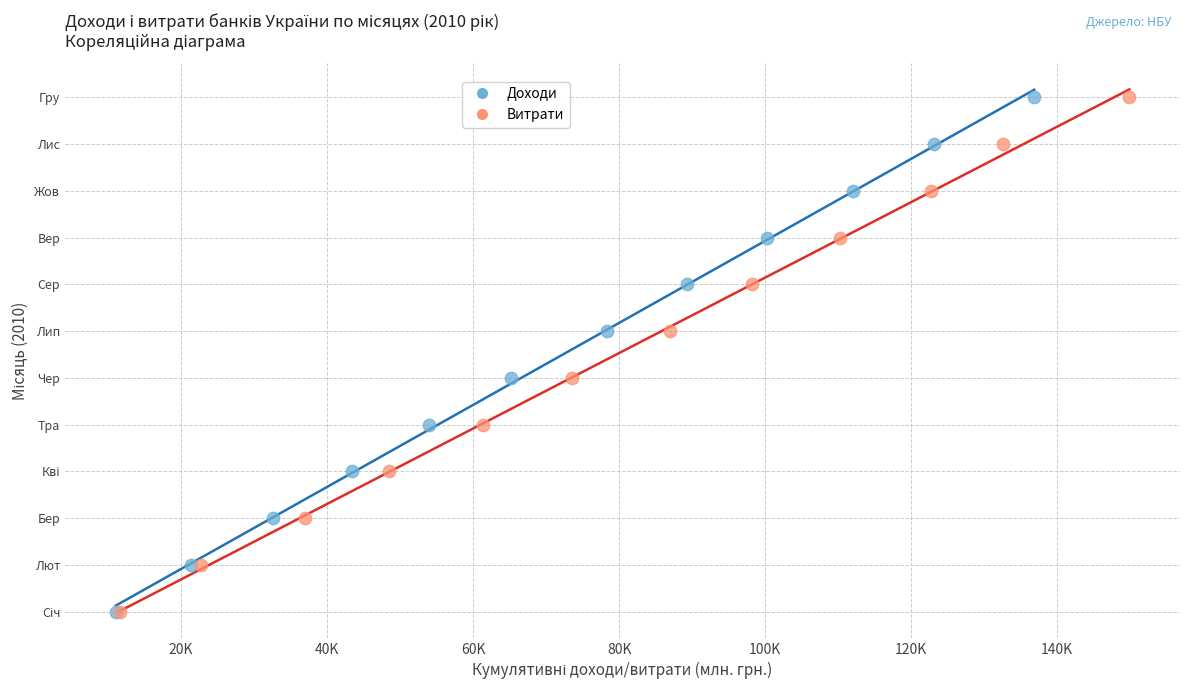

What are all the series names shown in the legend?

Доходи, Витрати